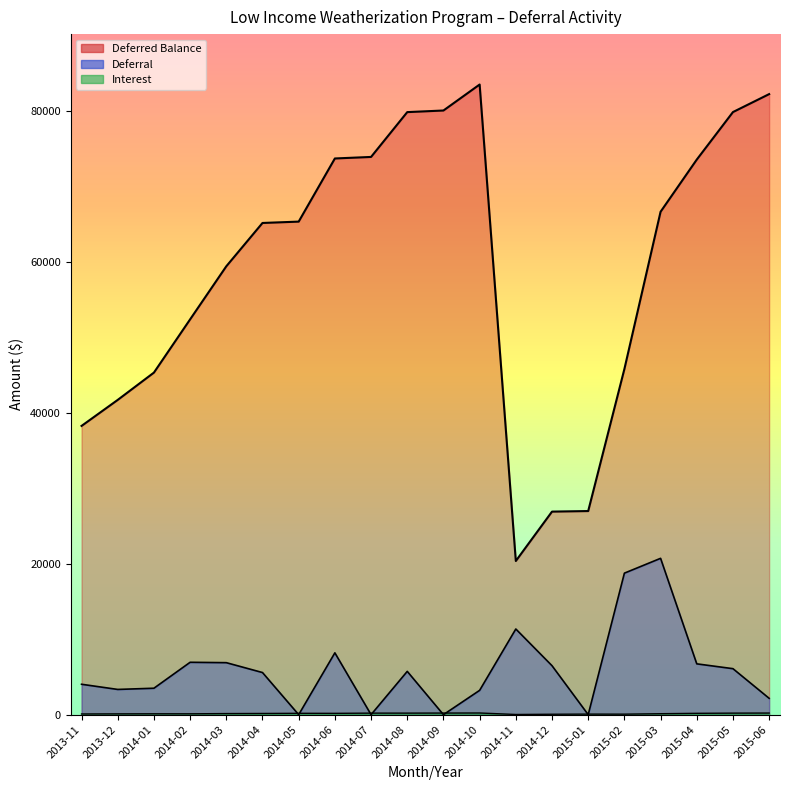

The Interest series shows 144.5 at 2014-03. True or false?

True